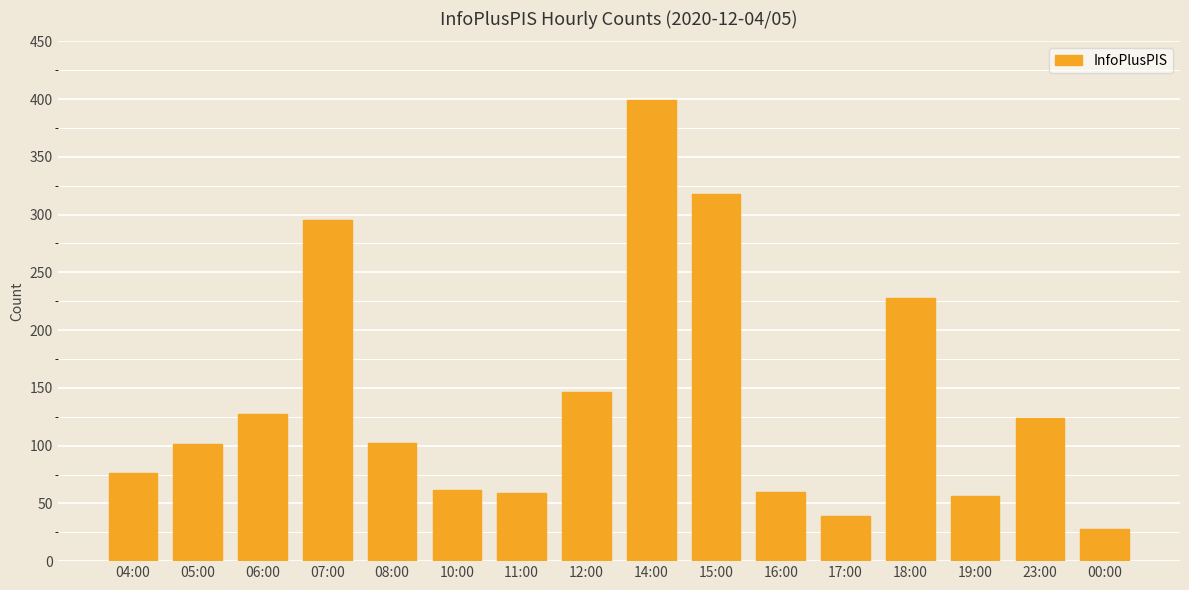

What is the difference between the values at 11:00 and 04:00?

17